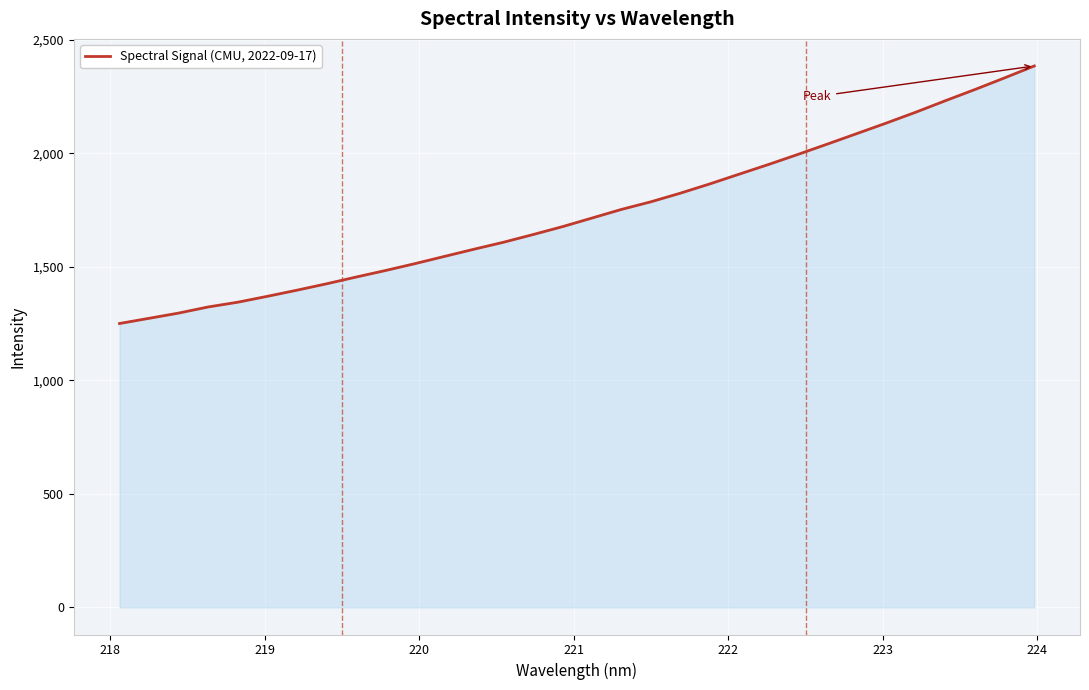

What is the smallest value displayed?

1250.7